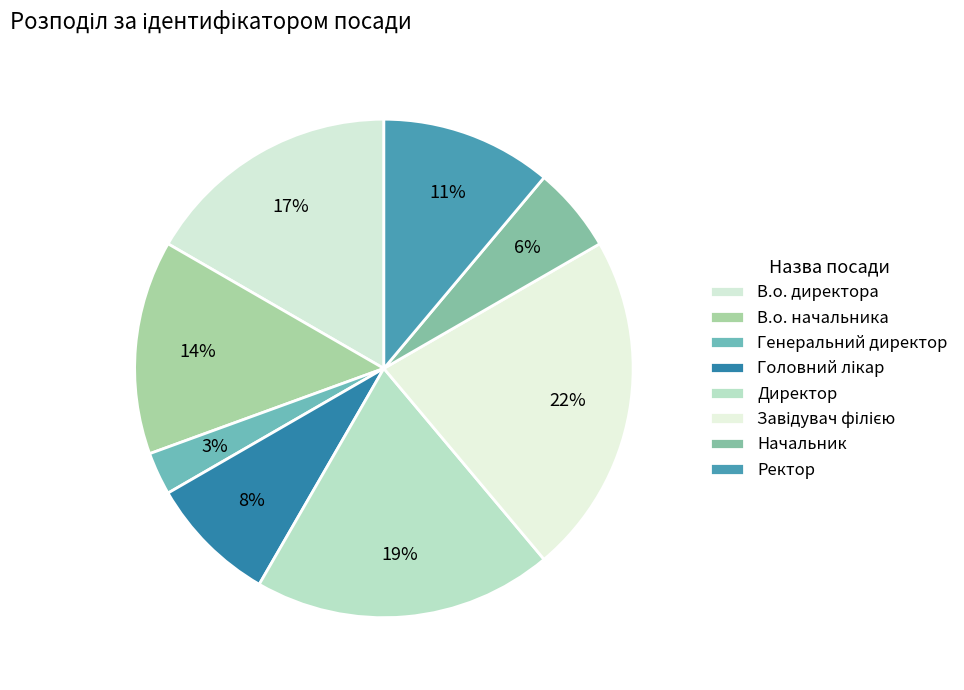

To the nearest percent, what is the combined percentage of Директор and Головний лікар?

28%